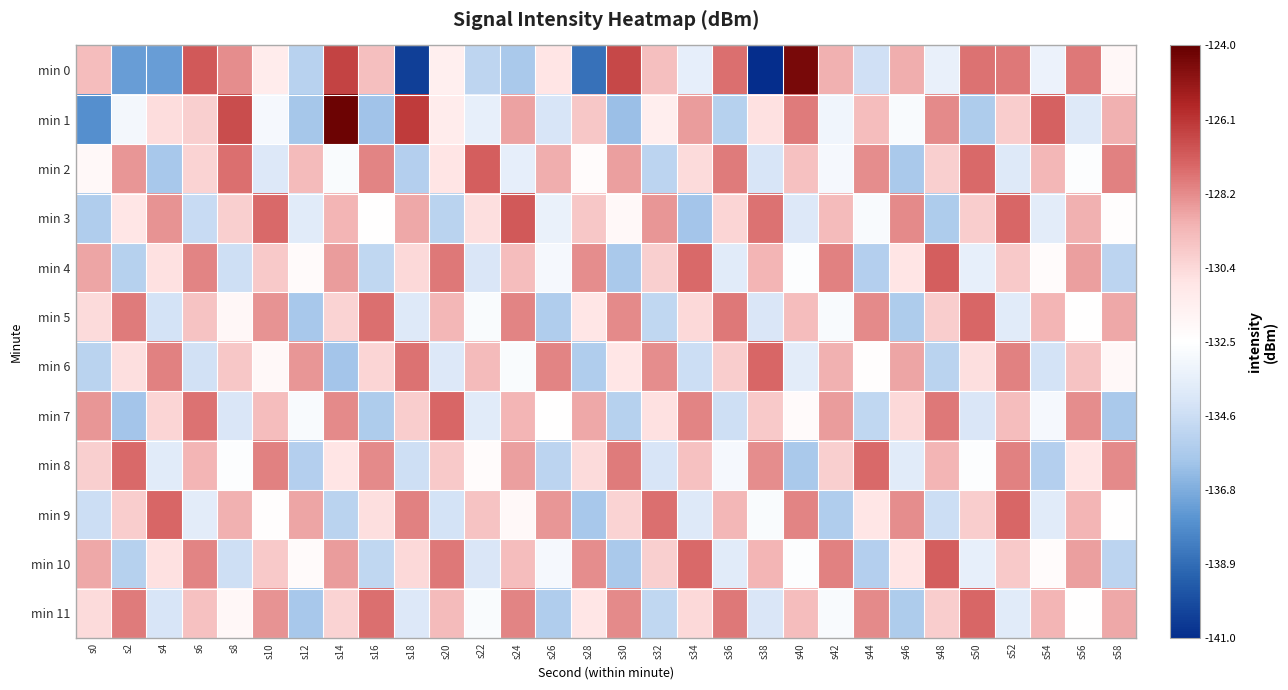

At which category is the sum across all series the highest?

s52